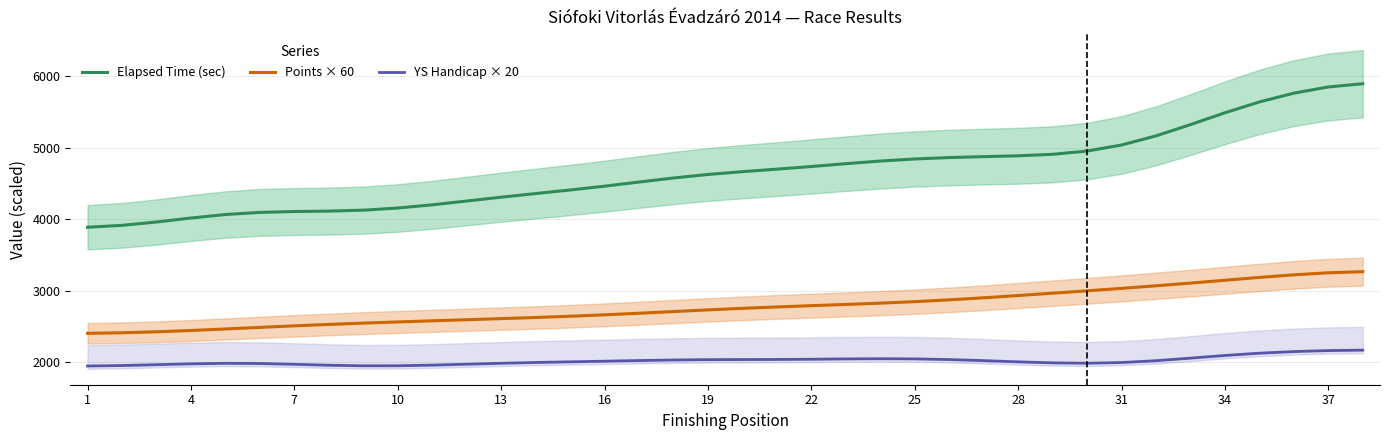

True or false: Points × 60 and YS Handicap × 20 cross at least once.

False